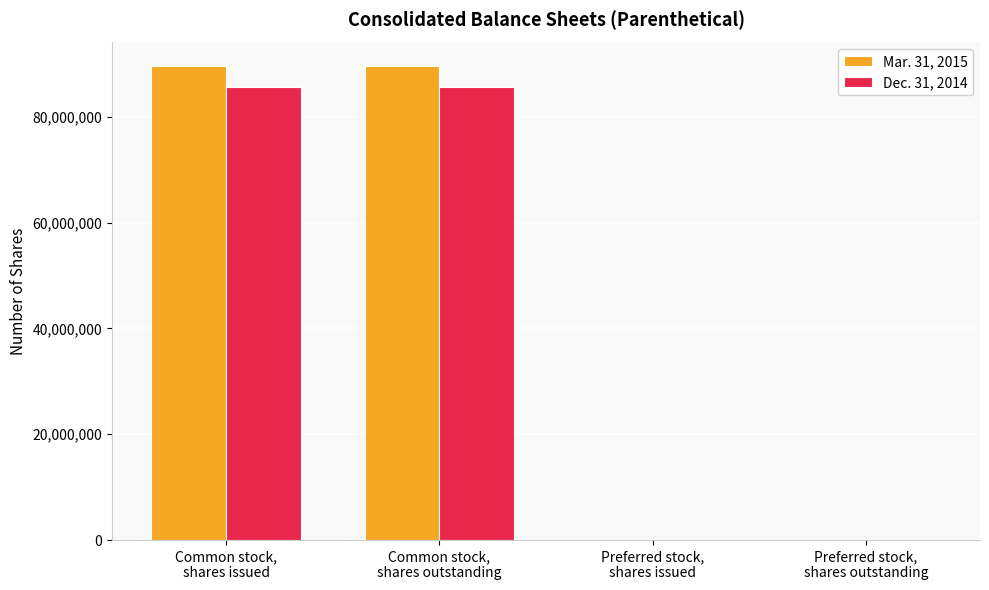

What is the difference between the Dec. 31, 2014 values at Preferred stock,
shares outstanding and Common stock,
shares outstanding?

85550102